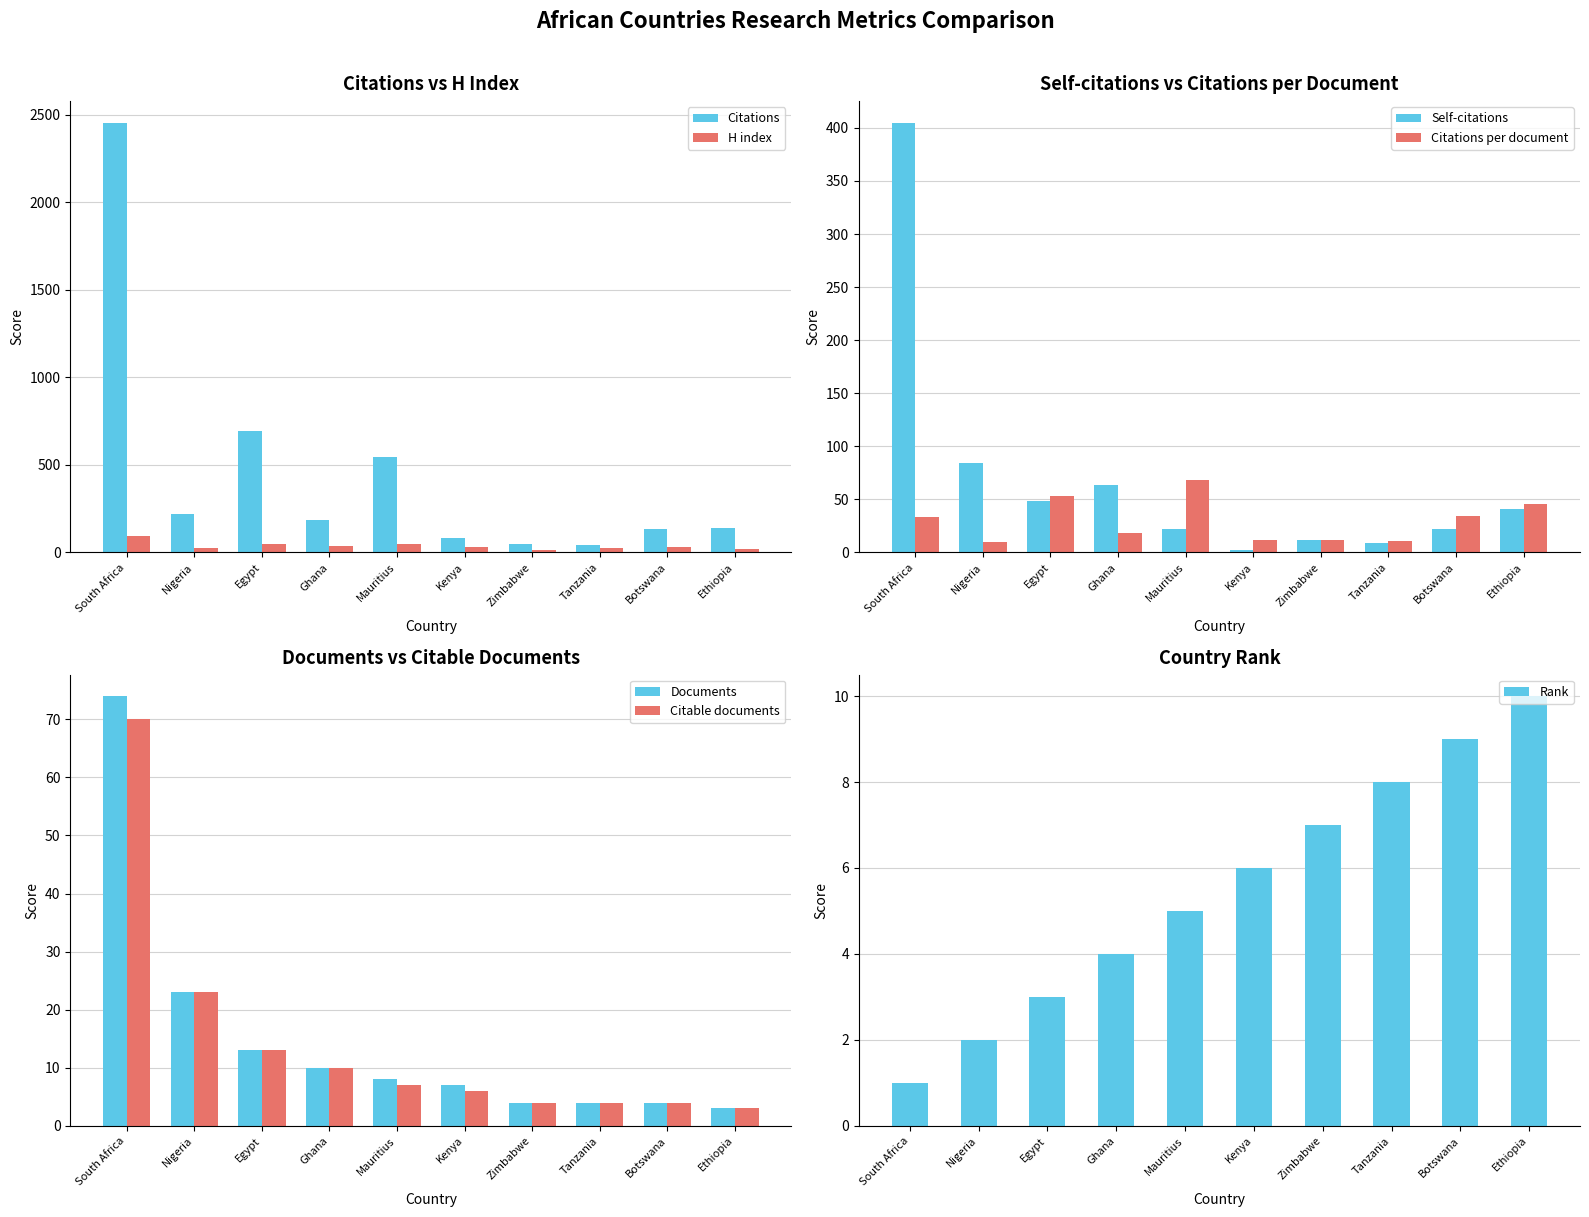

What is the total value across all series at Ethiopia?

157